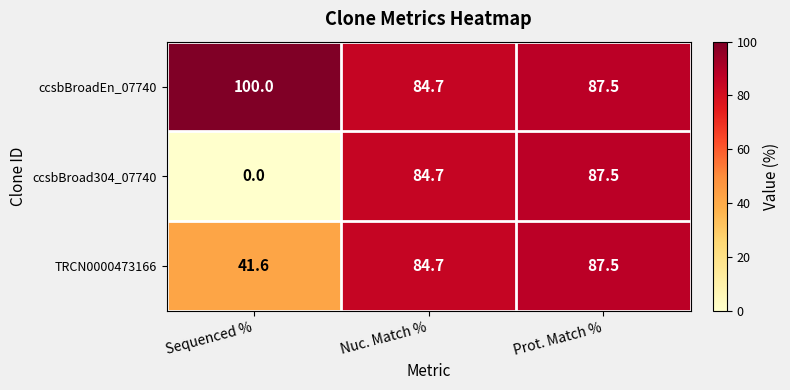

Which series has the widest spread of values?

ccsbBroad304_07740